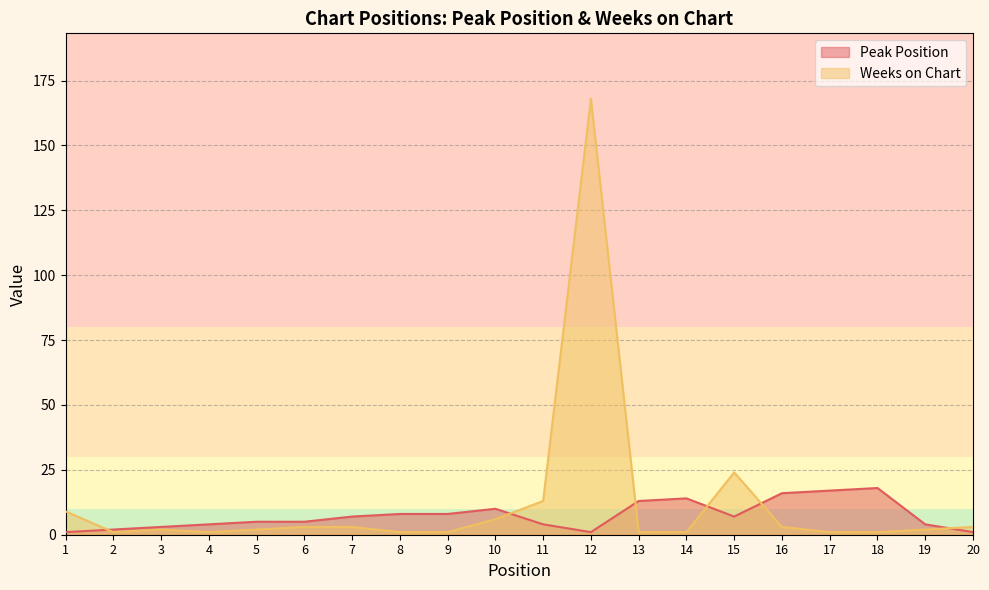

Reading left to right, what are all the values shown in this chart?

Peak Position: 1=1	2=2	3=3	4=4	5=5	6=5	7=7	8=8	9=8	10=10	11=4	12=1	13=13	14=14	15=7	16=16	17=17	18=18	19=4	20=1
Weeks on Chart: 1=9	2=1	3=2	4=1	5=2	6=3	7=3	8=1	9=1	10=6	11=13	12=168	13=1	14=1	15=24	16=3	17=1	18=1	19=2	20=3